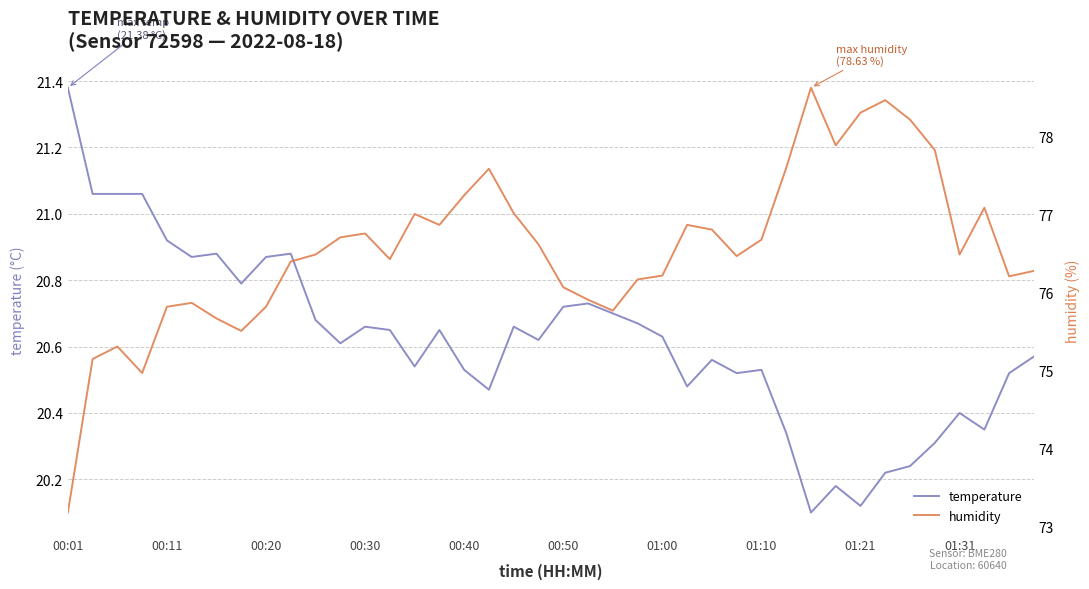

At which category does the chart reach its minimum across all series?

30